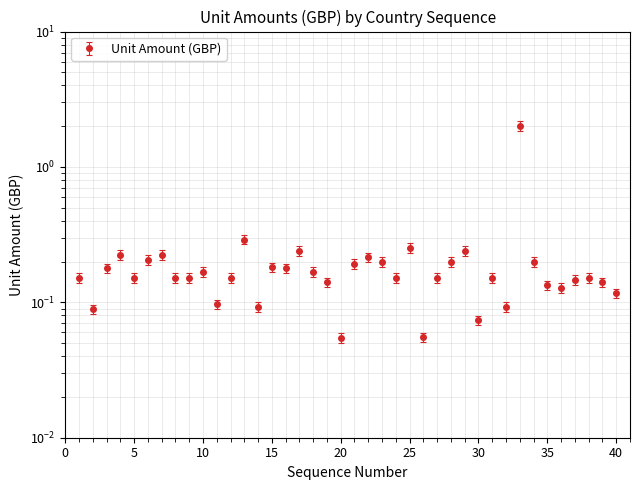

What is the maximum value shown in the chart?

2.0